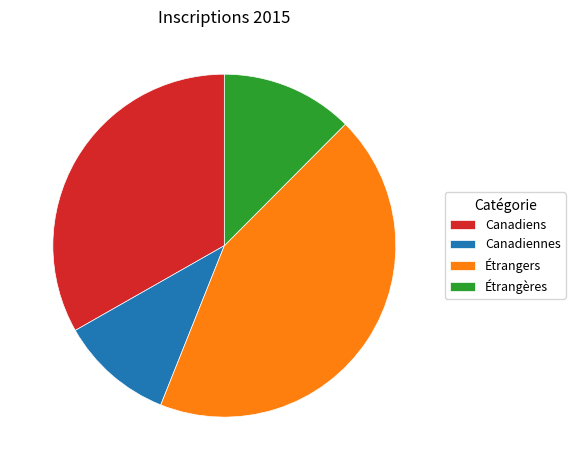

Combined, do Étrangères and Canadiens account for over 50%?

No